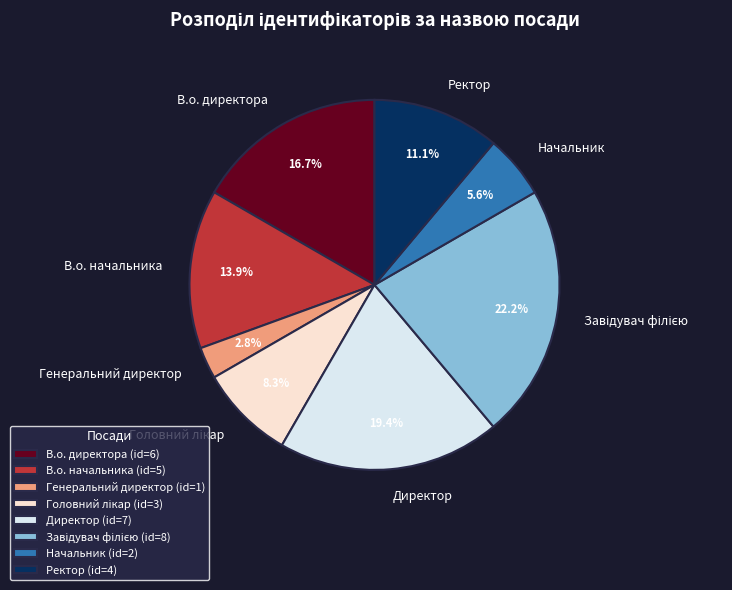

Is there a majority slice in this chart?

No